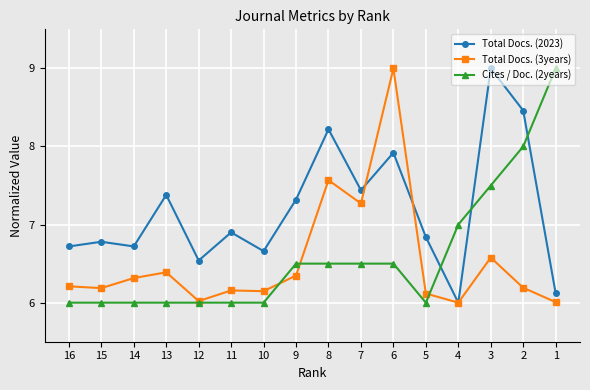

Which series ends up on top after the final intersection of Total Docs. (2023) and Total Docs. (3years)?

Total Docs. (2023)